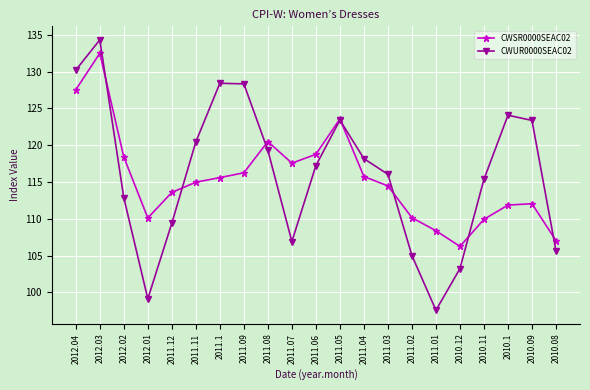

List the series in order of their peak value, highest first.

CWUR0000SEAC02, CWSR0000SEAC02